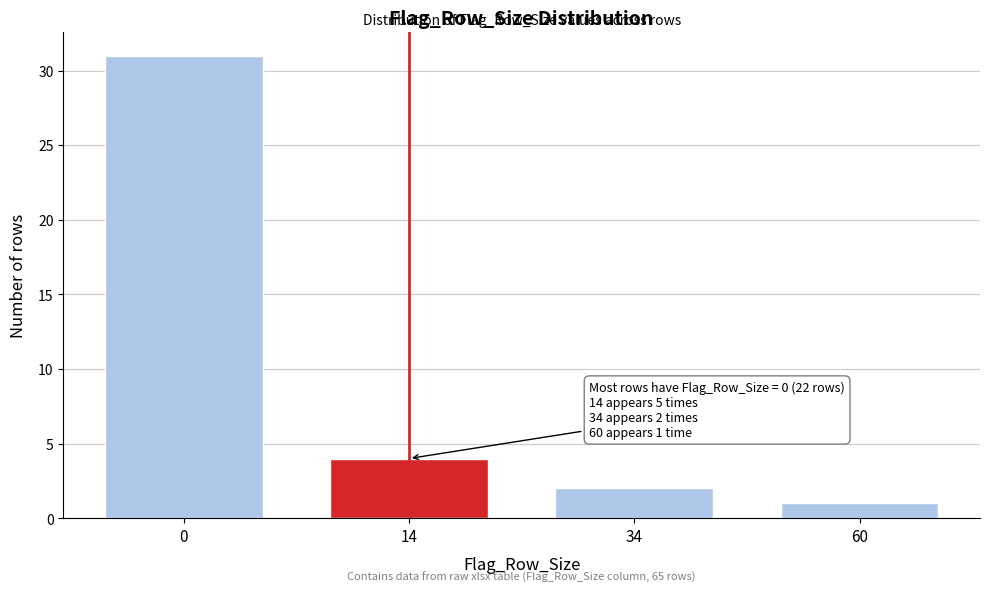

Reading right to left, what are all the values shown in this chart?

60=1	34=2	14=4	0=31